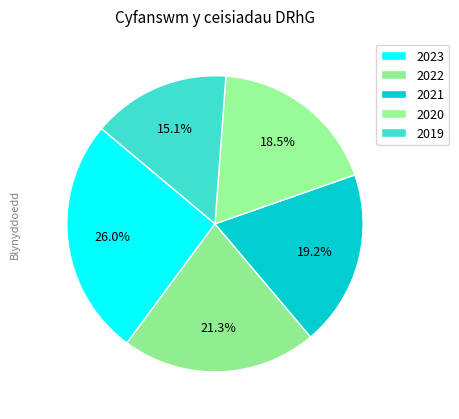

Which slice is the smallest?

2019